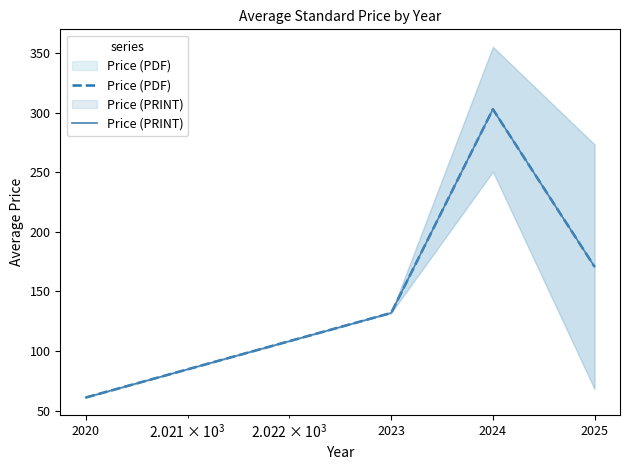

What is the minimum value shown in the chart?

61.0